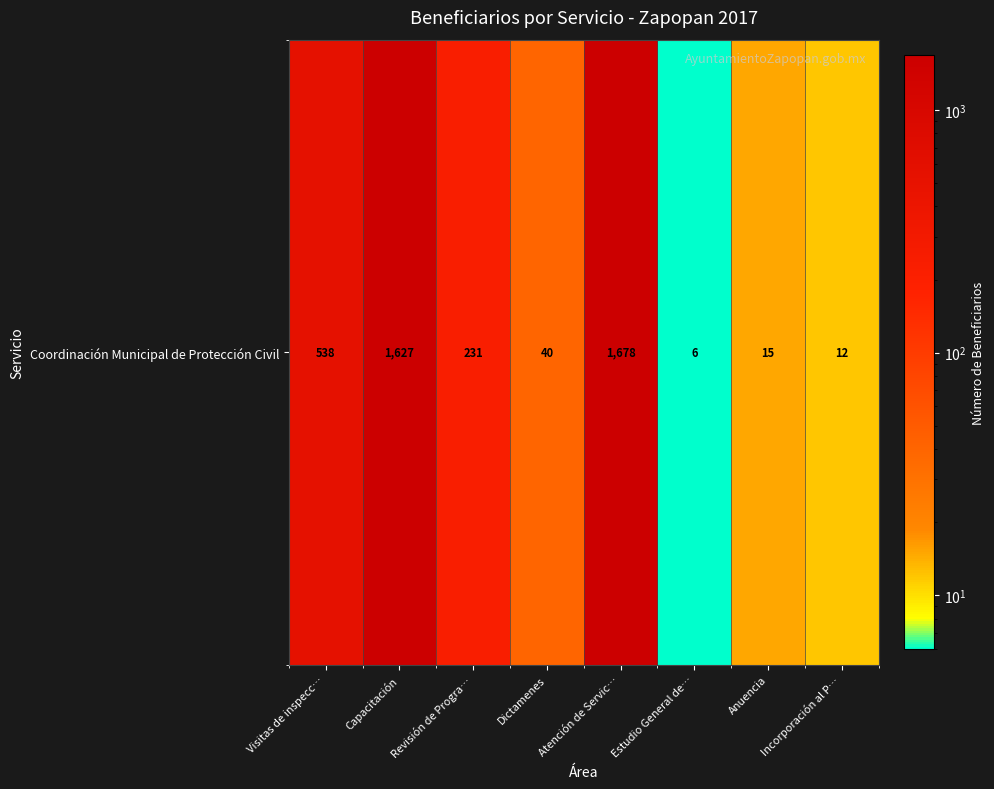

Which has a higher value, Revisión de Progra… or Capacitación?

Capacitación